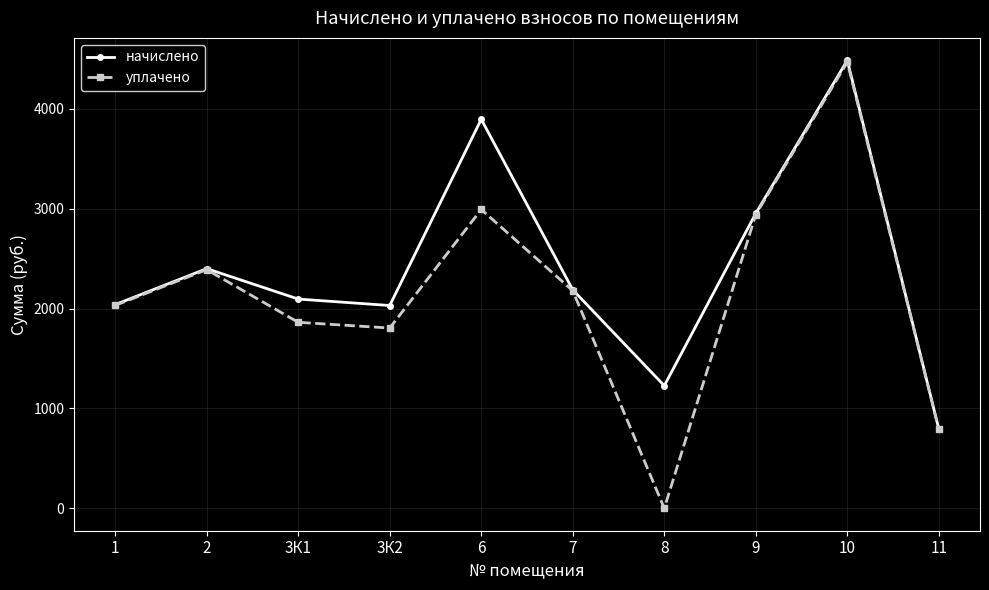

What is the spread (max minus min) of values at 9?

12.5